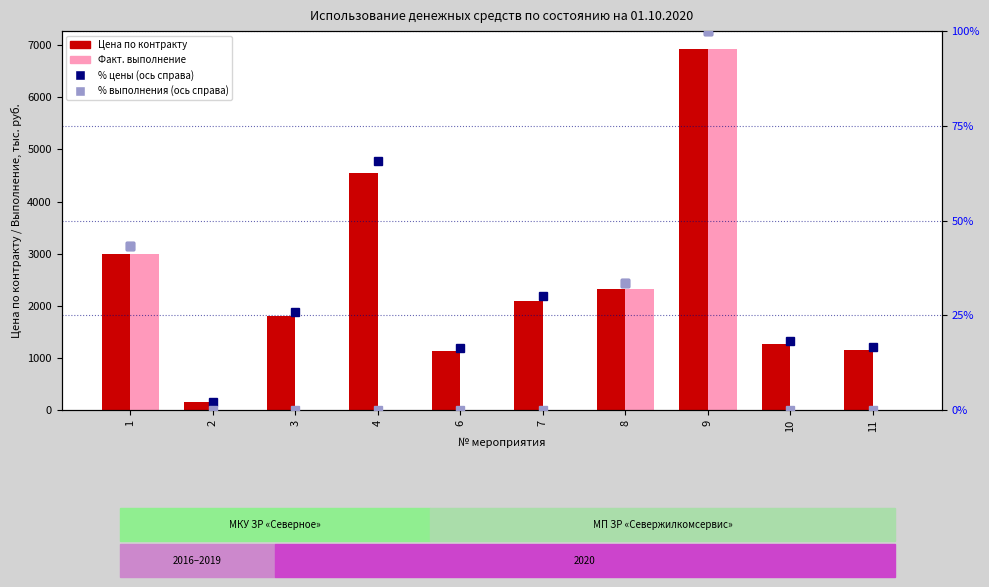

What value does the Цена по контракту, тыс. руб. series have at 11?

1145.0